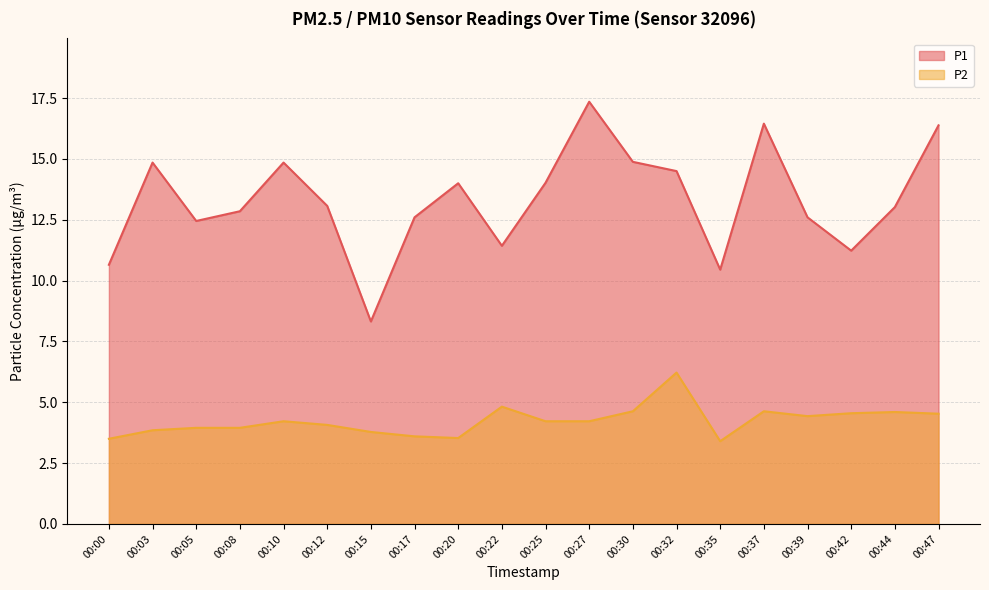

True or false: P2 has more than 0 interior local peaks.

True